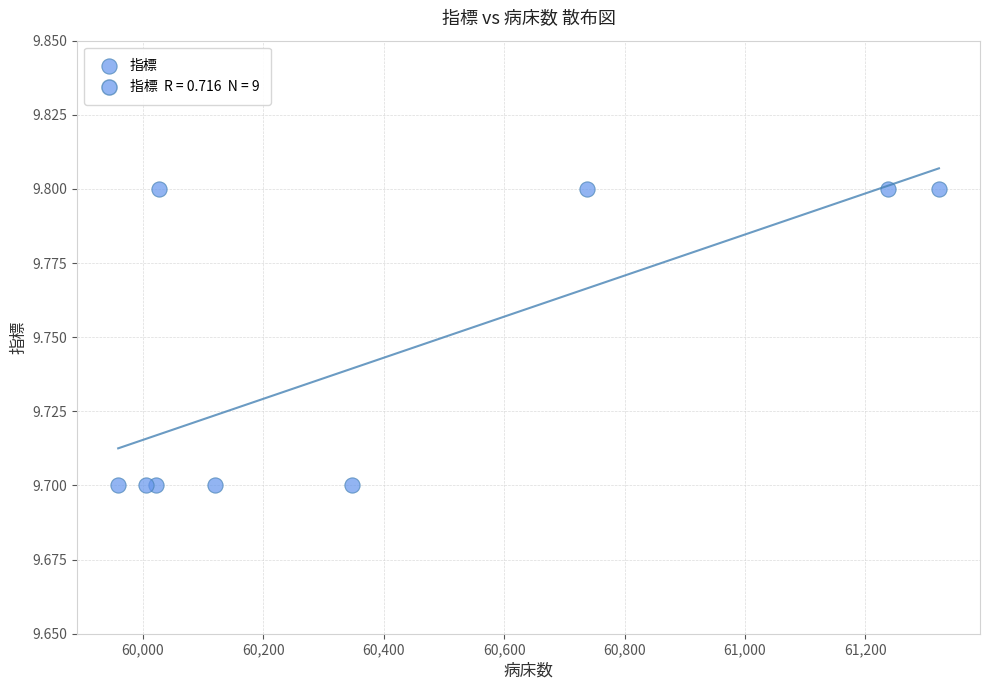

What is the average Y value?

9.7